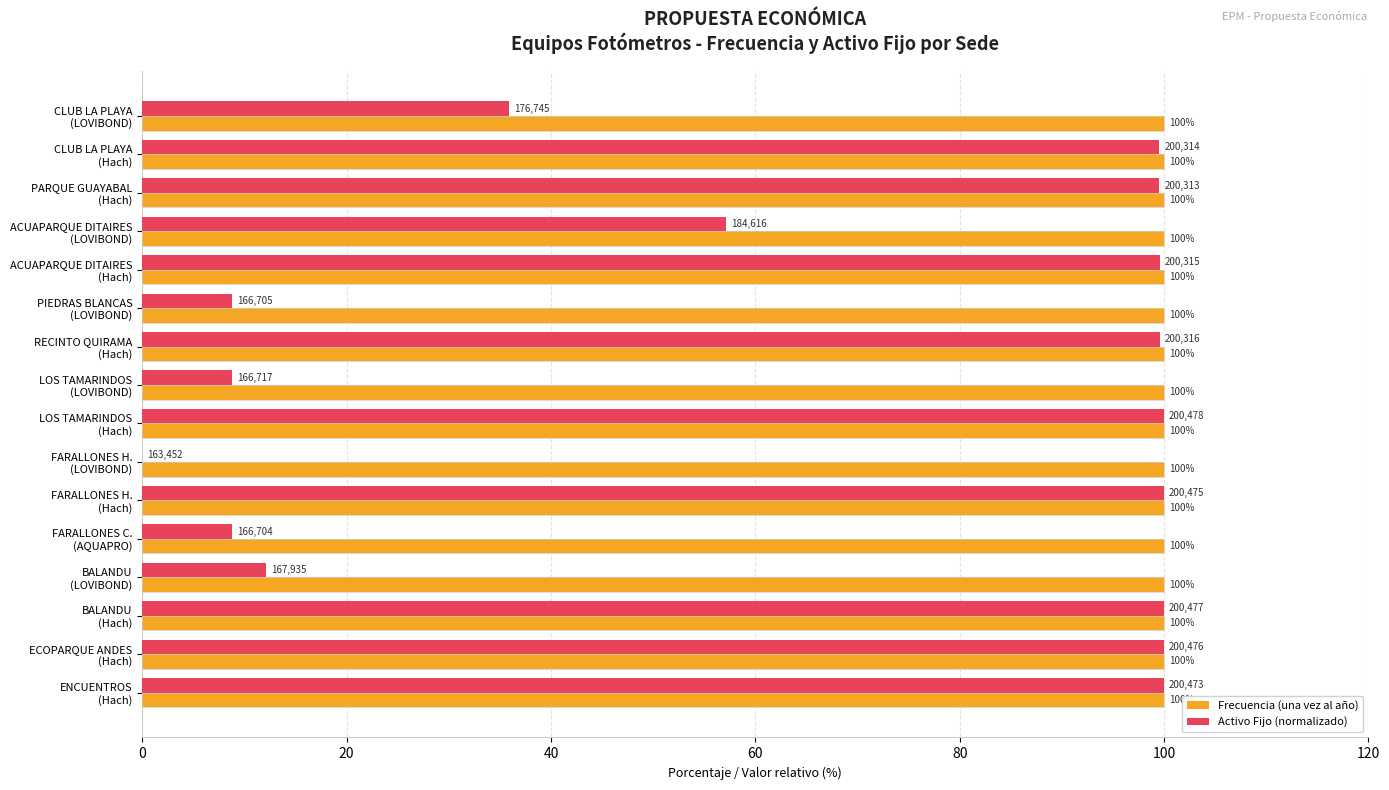

What is the maximum value for Frecuencia (una vez al año)?

100.0